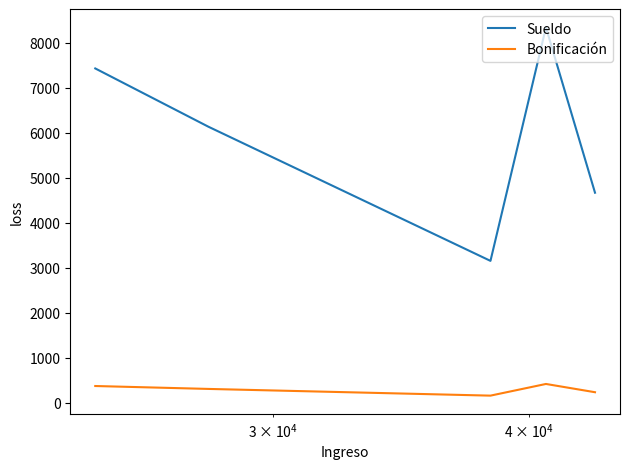

True or false: Sueldo and Bonificación cross at least once.

False